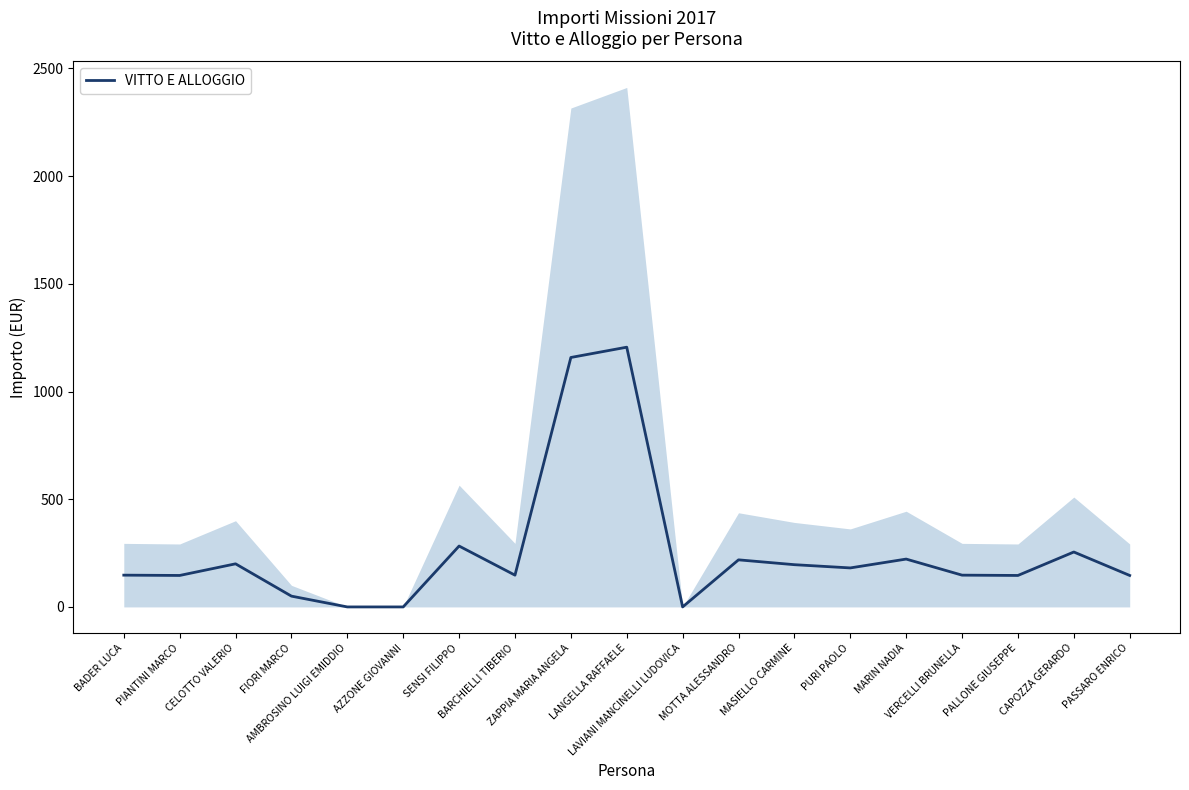

Rank the categories by value from lowest to highest.

AMBROSINO LUIGI EMIDDIO, AZZONE GIOVANNI, LAVIANI MANCINELLI LUDOVICA, FIORI MARCO, PIANTINI MARCO, PALLONE GIUSEPPE, PASSARO ENRICO, BADER LUCA, BARCHIELLI TIBERIO, VERCELLI BRUNELLA, PURI PAOLO, MASIELLO CARMINE, CELOTTO VALERIO, MOTTA ALESSANDRO, MARIN NADIA, CAPOZZA GERARDO, SENSI FILIPPO, ZAPPIA MARIA ANGELA, LANGELLA RAFFAELE